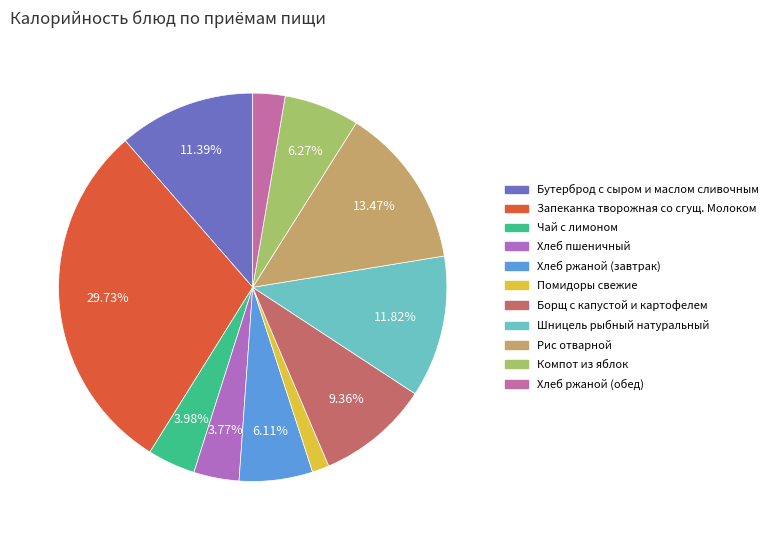

Which category has the smallest portion of the pie?

Помидоры свежие